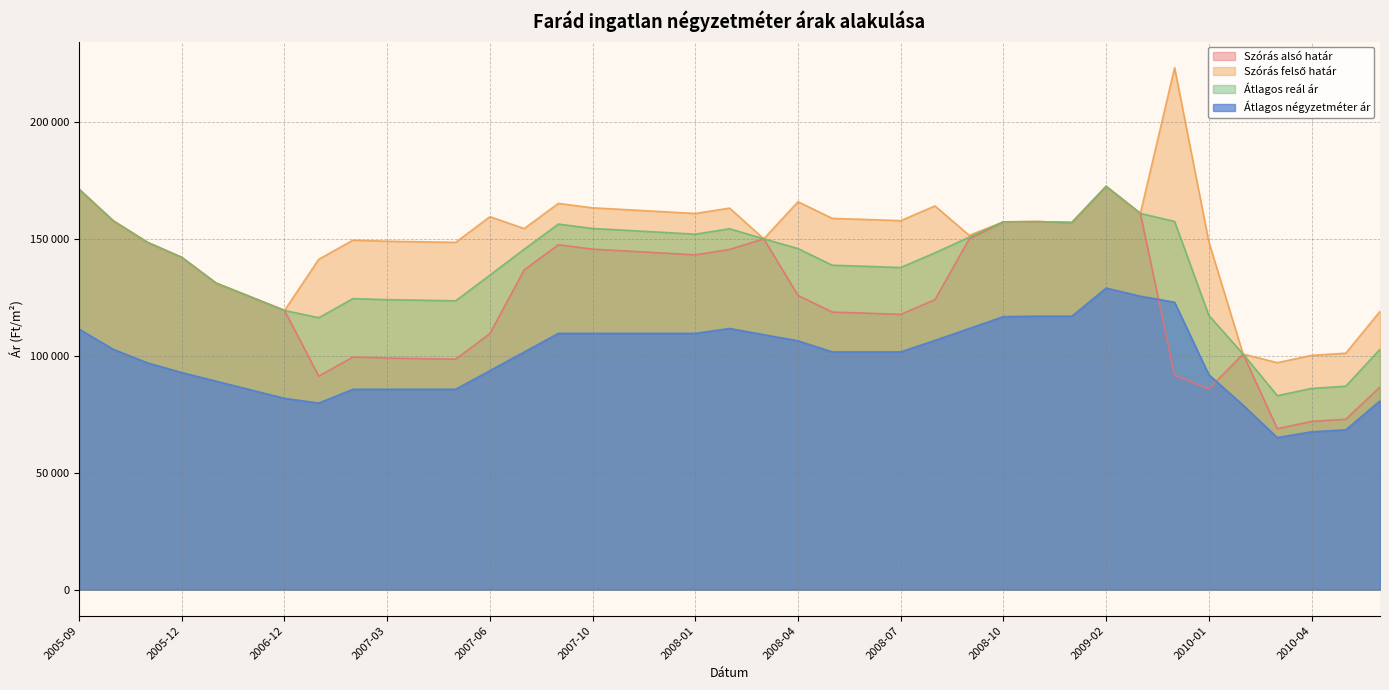

What is the total value across all series at 2007-03?

457669